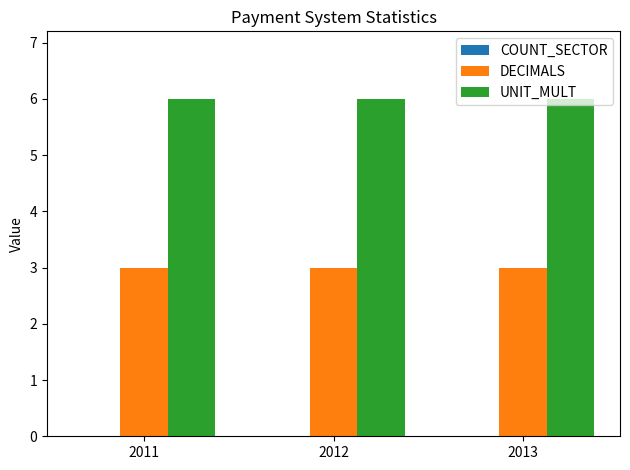

How many series are shown in this chart?

2